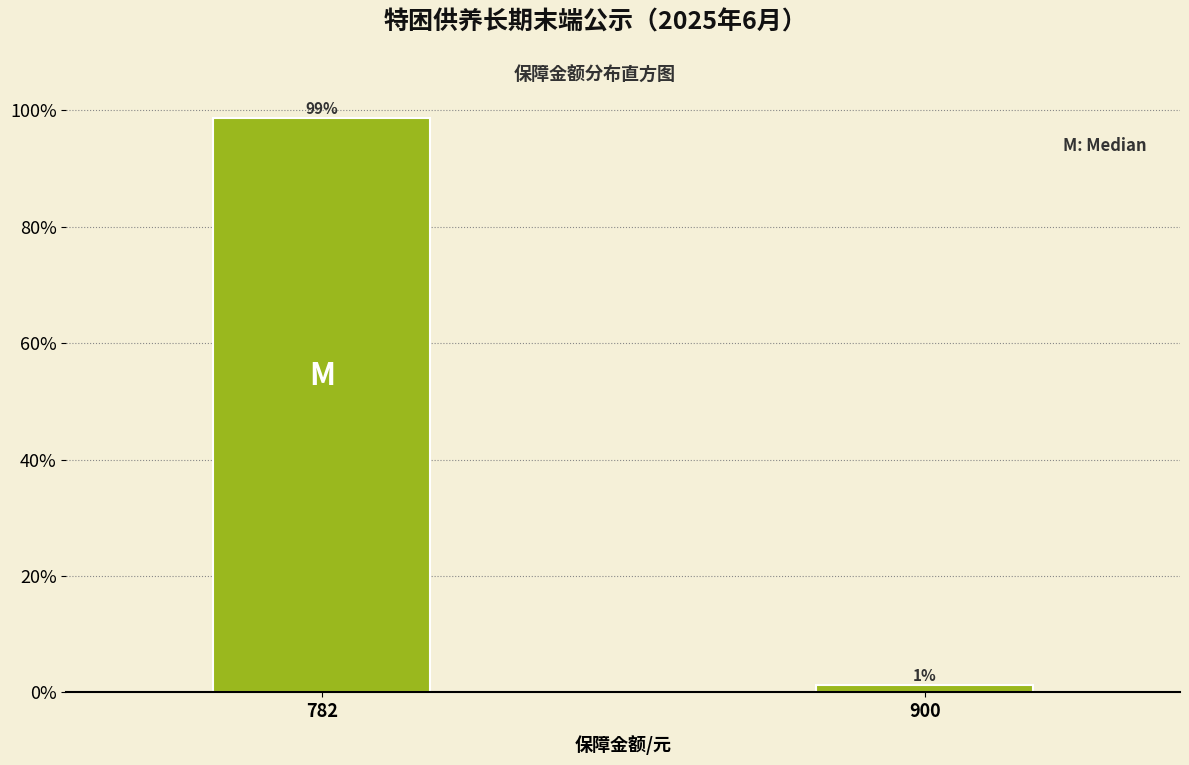

Does the chart contain any negative values?

No